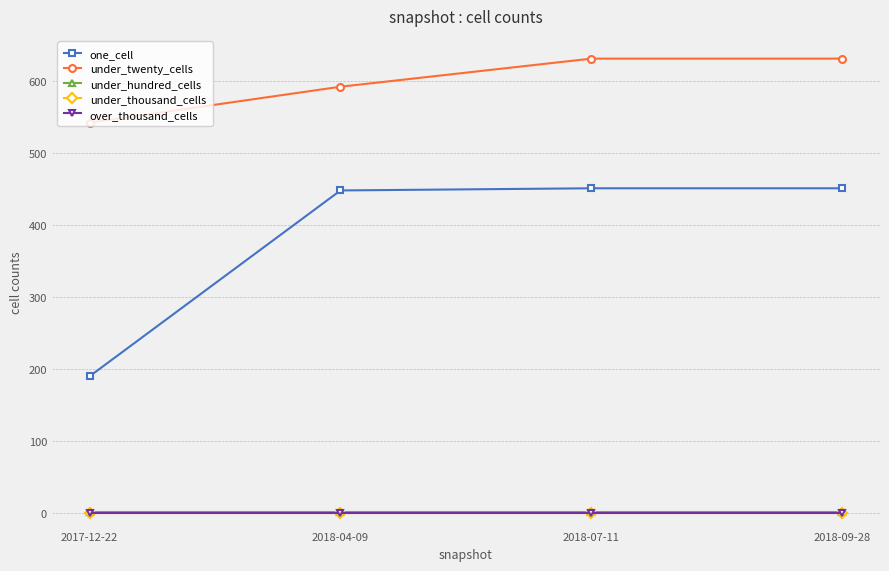

Does the chart have visible grid lines?

Yes